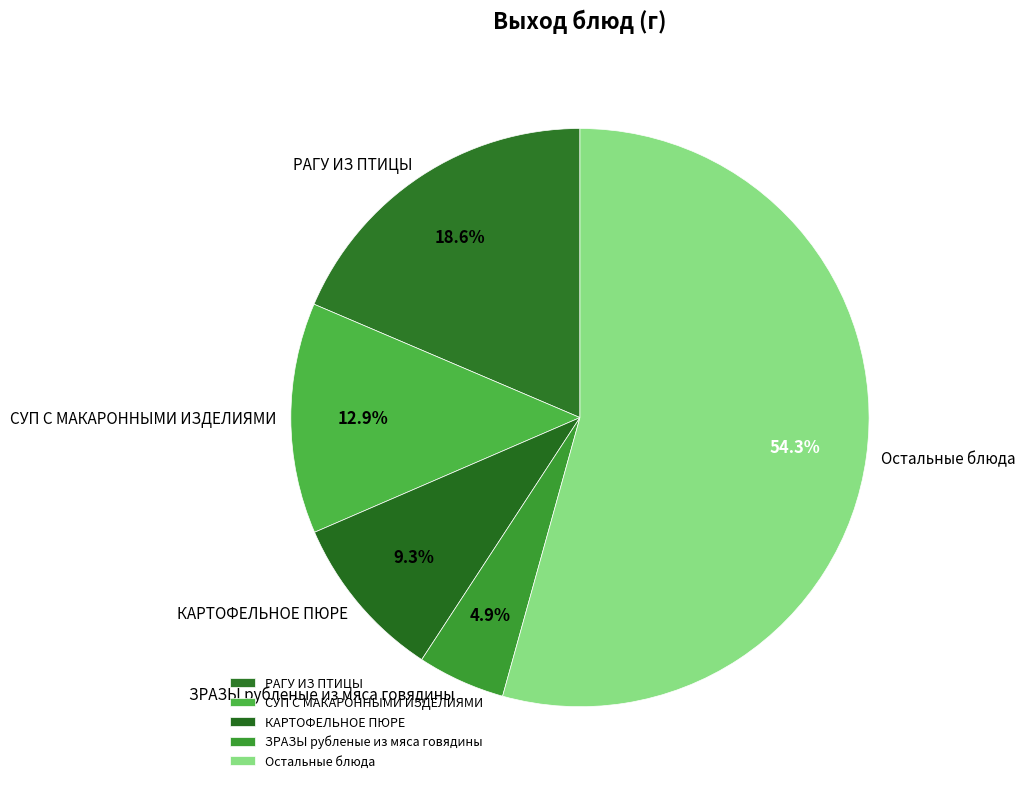

To the nearest percent, what is the average slice percentage?

20%